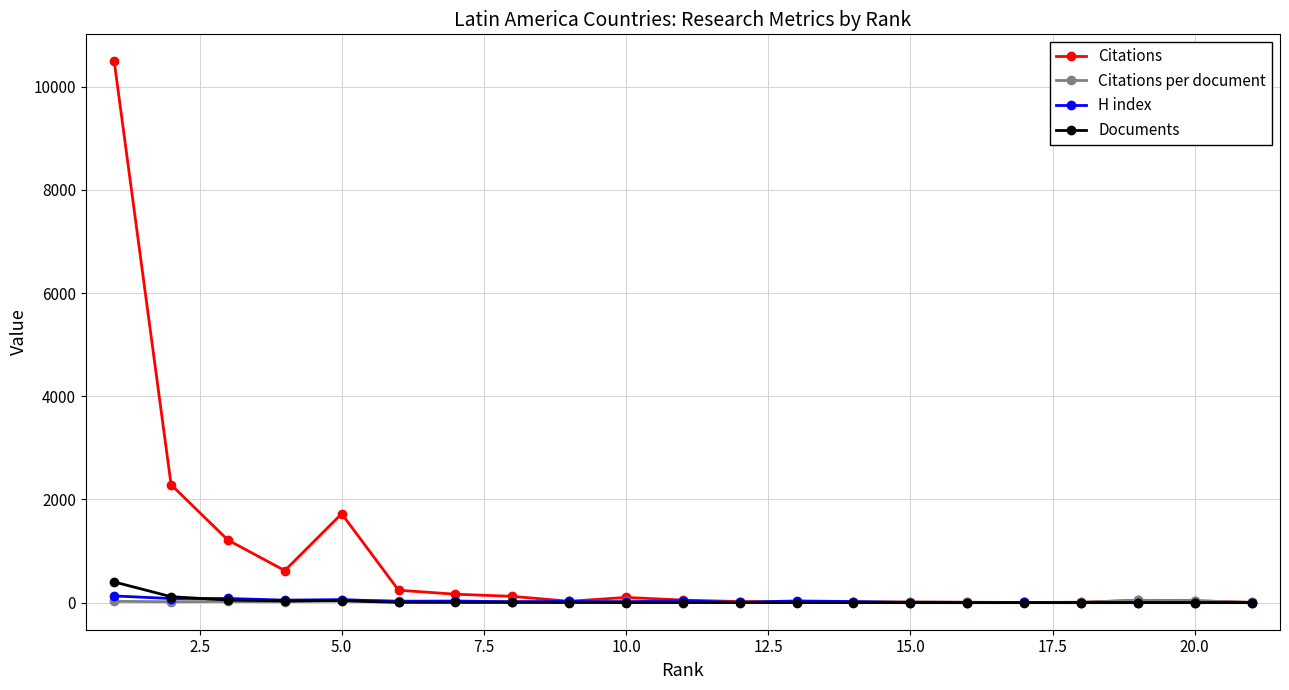

What is the average value of the H index series?

30.4